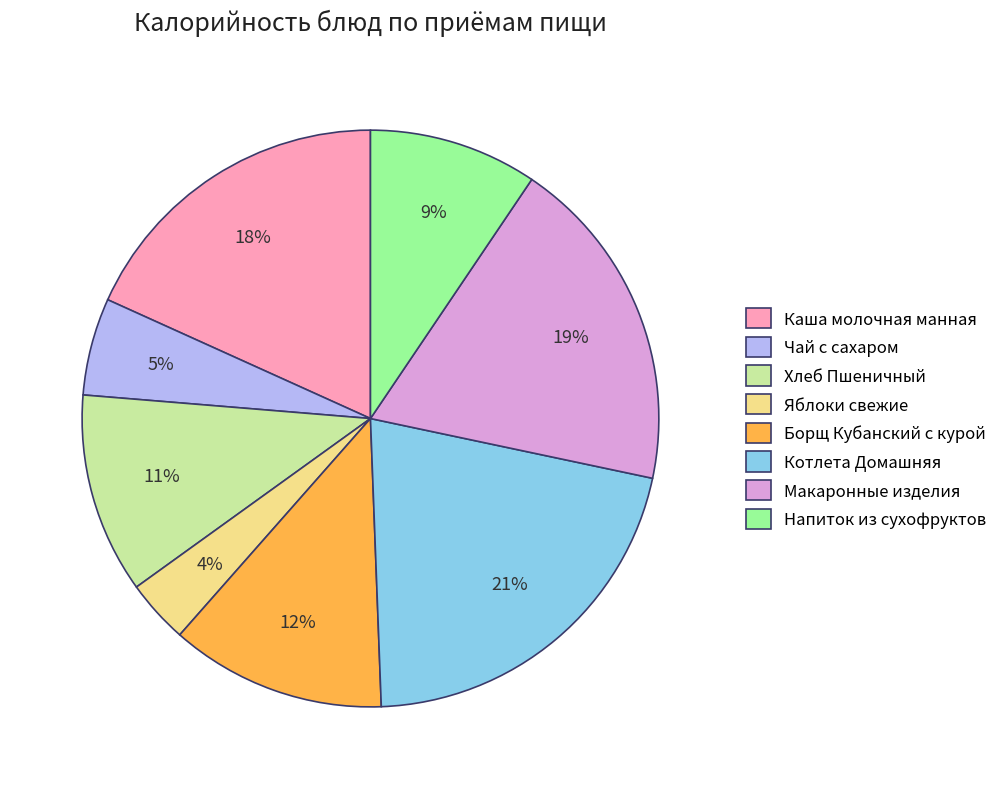

Which category has the smallest portion of the pie?

Яблоки свежие